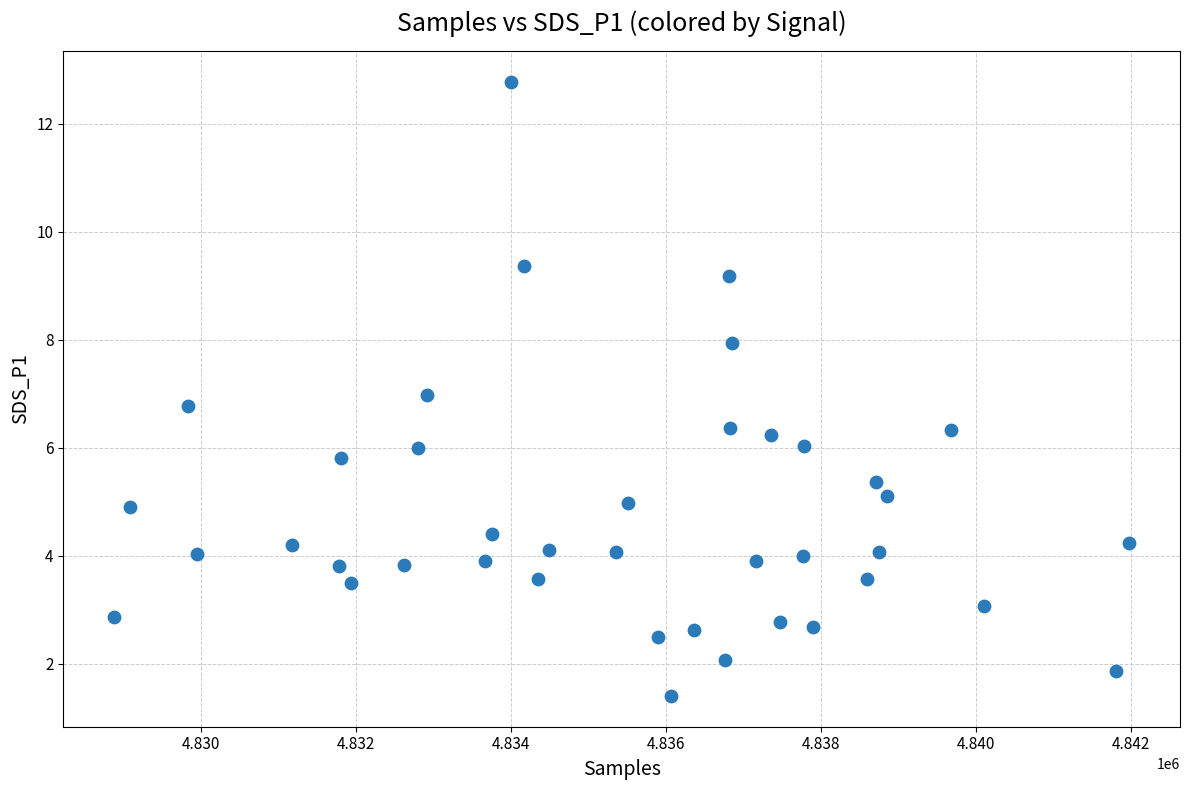

What is the range of X values (max minus min)?

13089.0